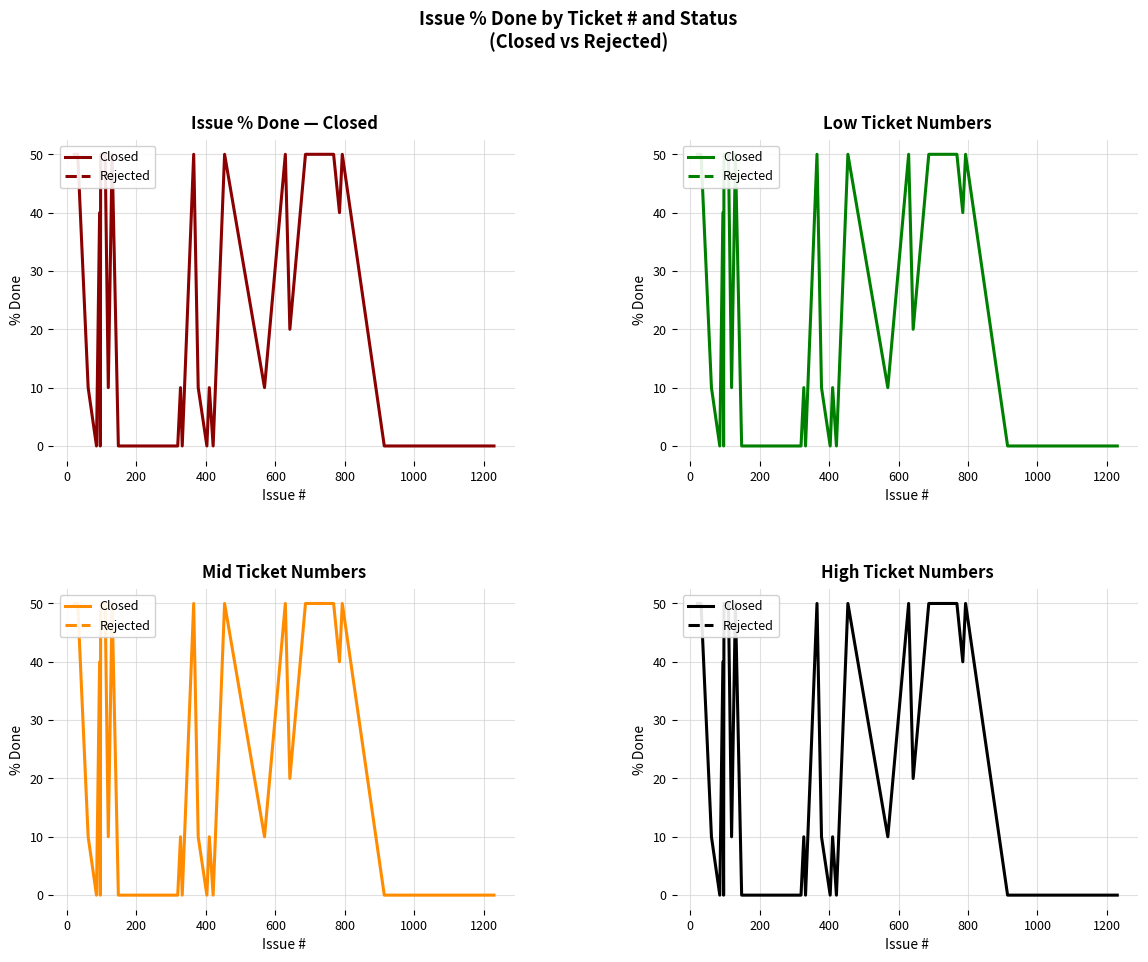

Is it true that the value at 27 is 14?

False